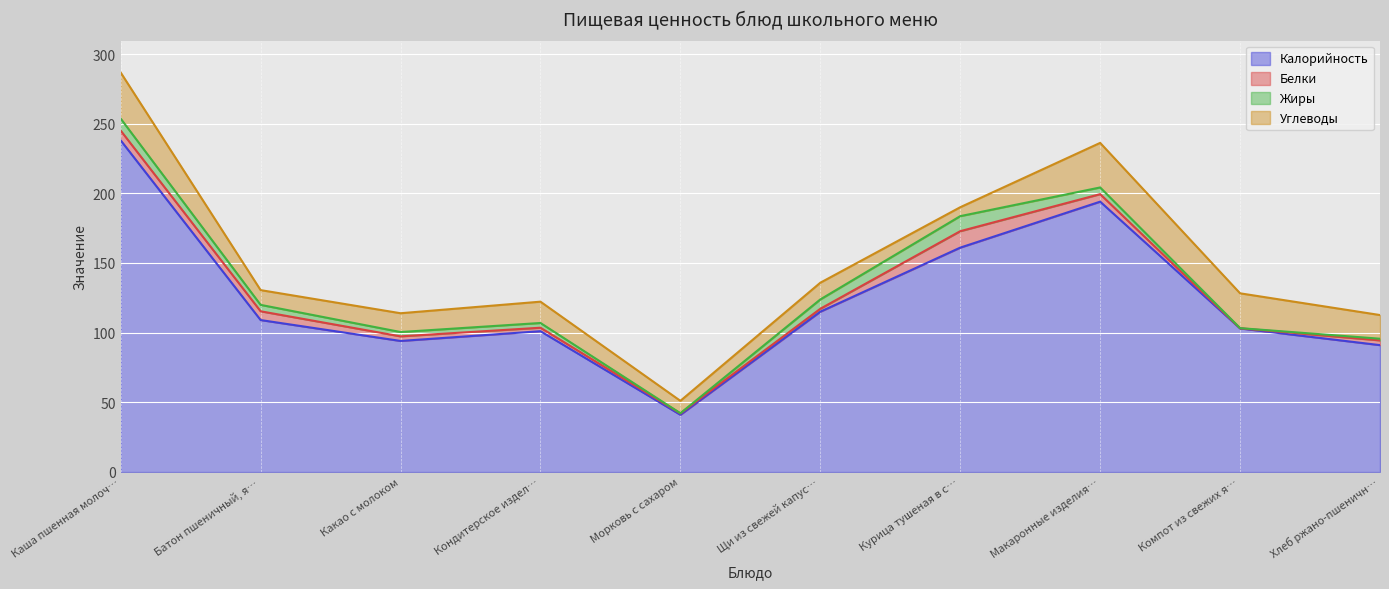

At how many categories does at least one series exceed 78?

9